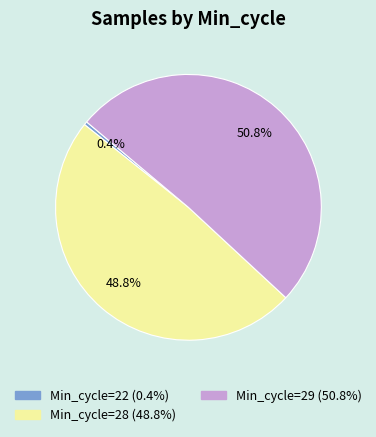

Is there any slice that represents more than half of the pie?

Yes